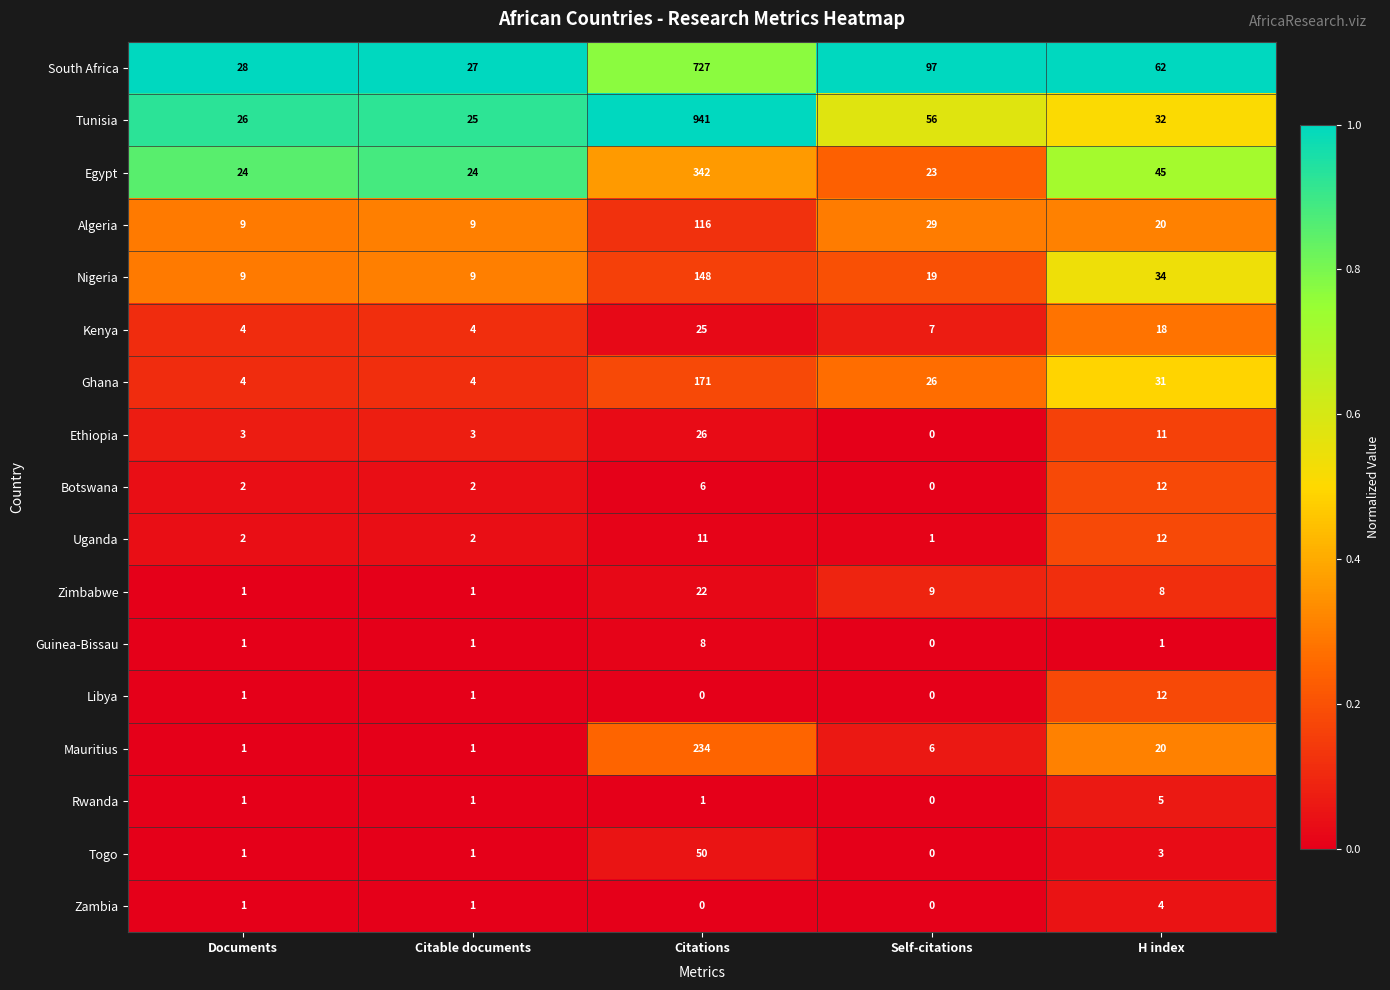

What is the greatest value displayed?

941